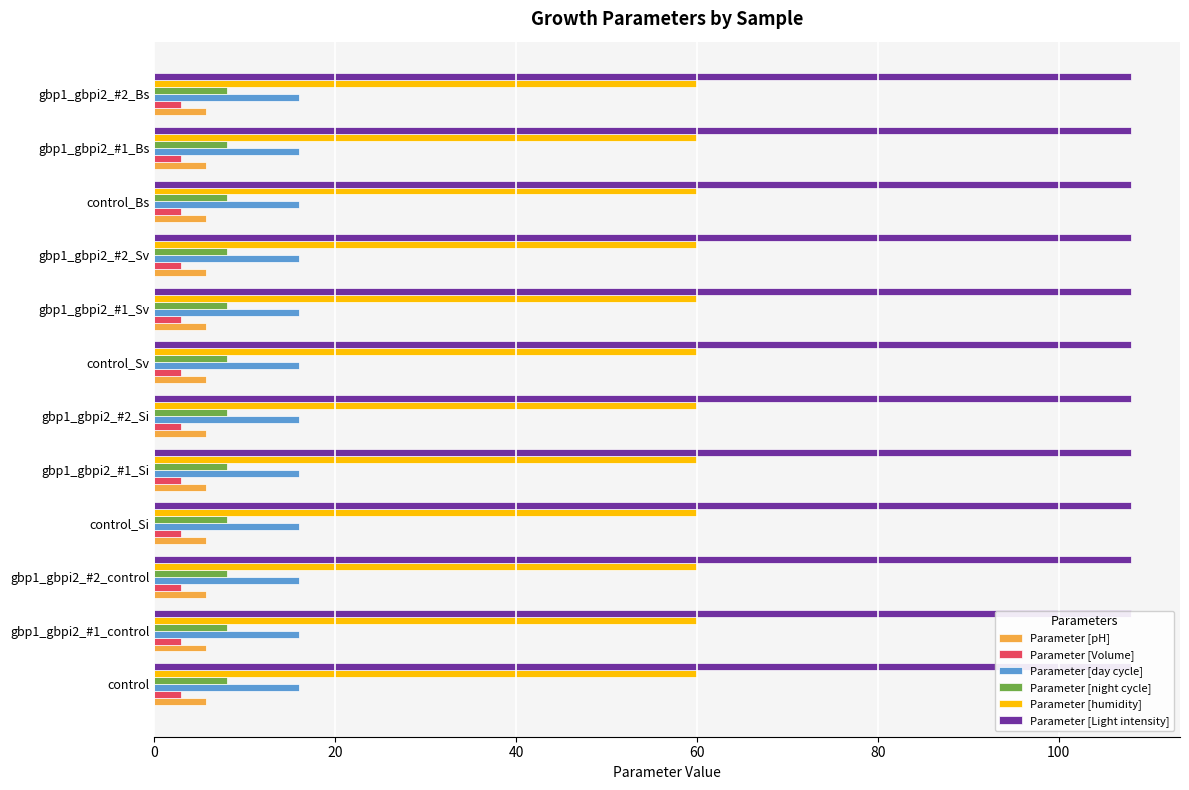

Which series has the largest range (max minus min)?

Parameter [pH]